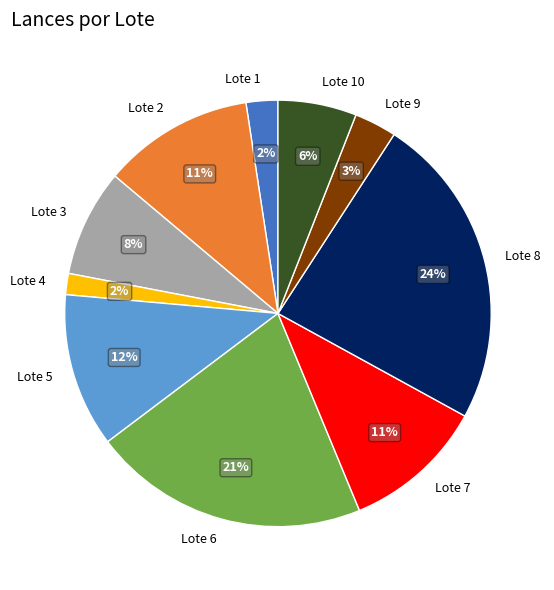

Between Lote 9 and Lote 8, which is larger?

Lote 8